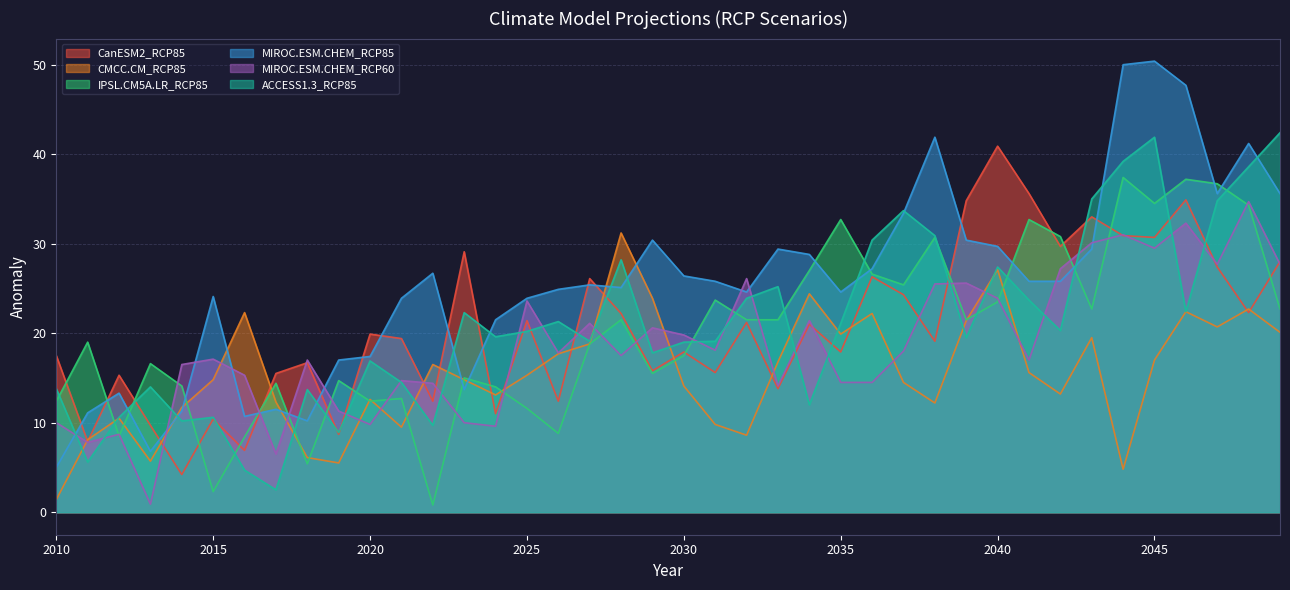

At which category is the sum across all series the highest?

2045